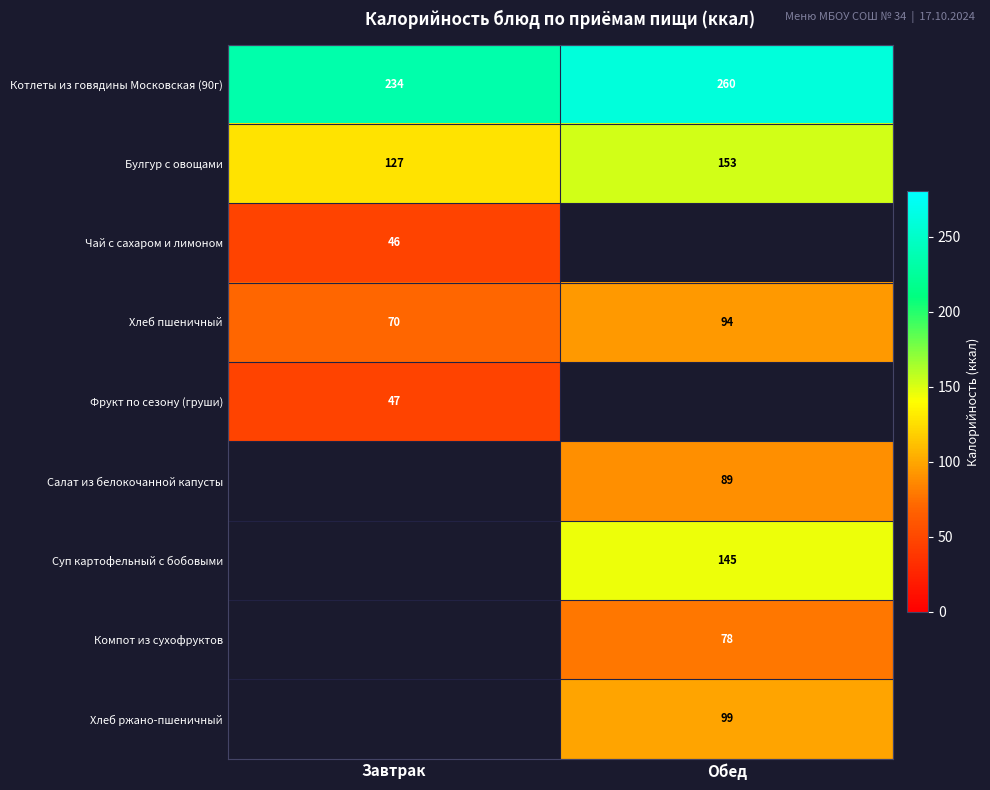

The value of Котлеты из говядины Московская (90г) at Завтрак is 329.8. True or false?

False